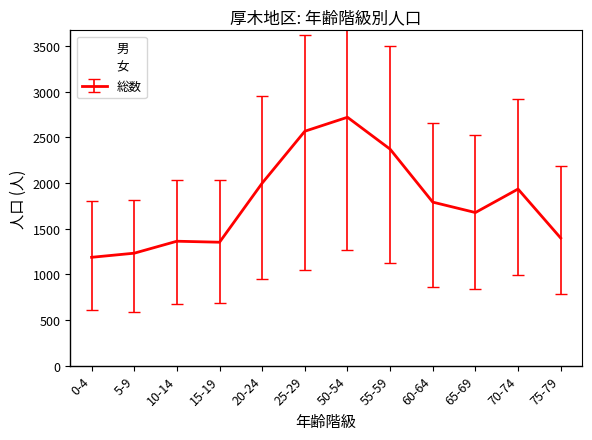

How many lines are shown in the chart?

3